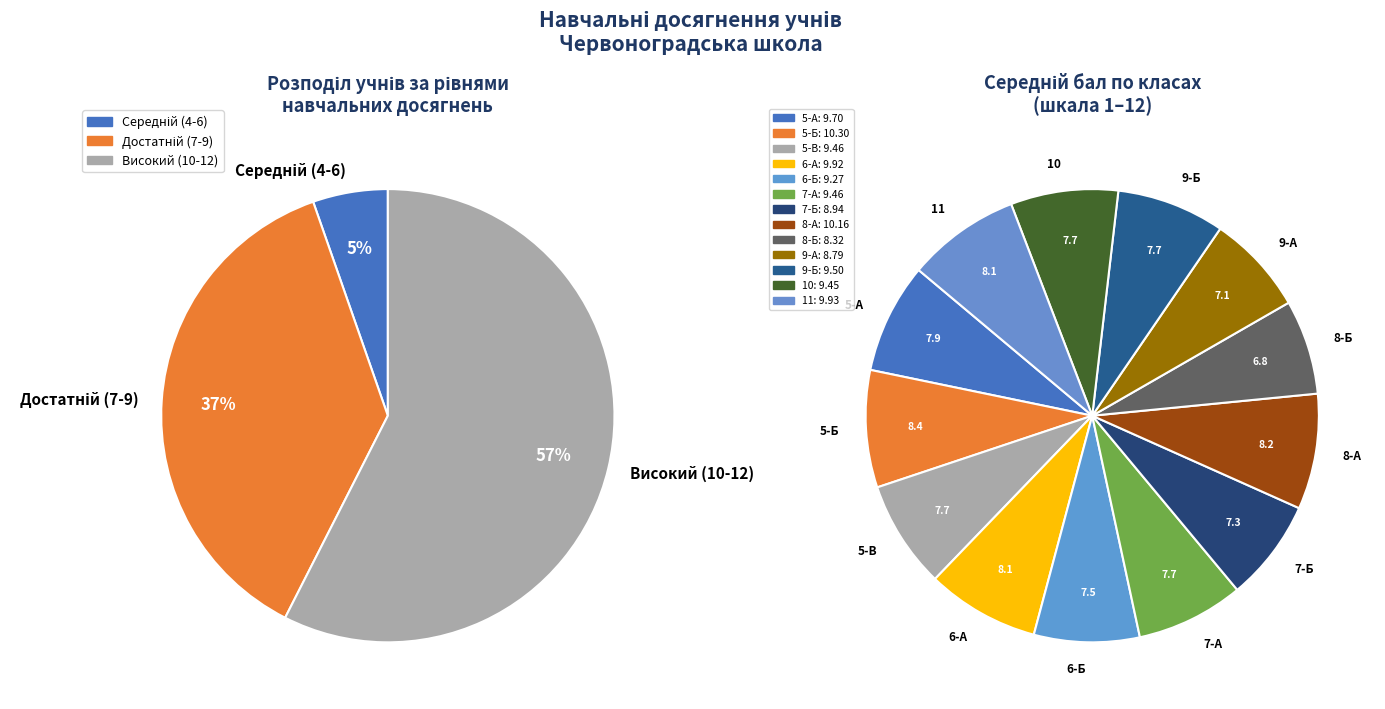

How many slices are in this pie chart?

13